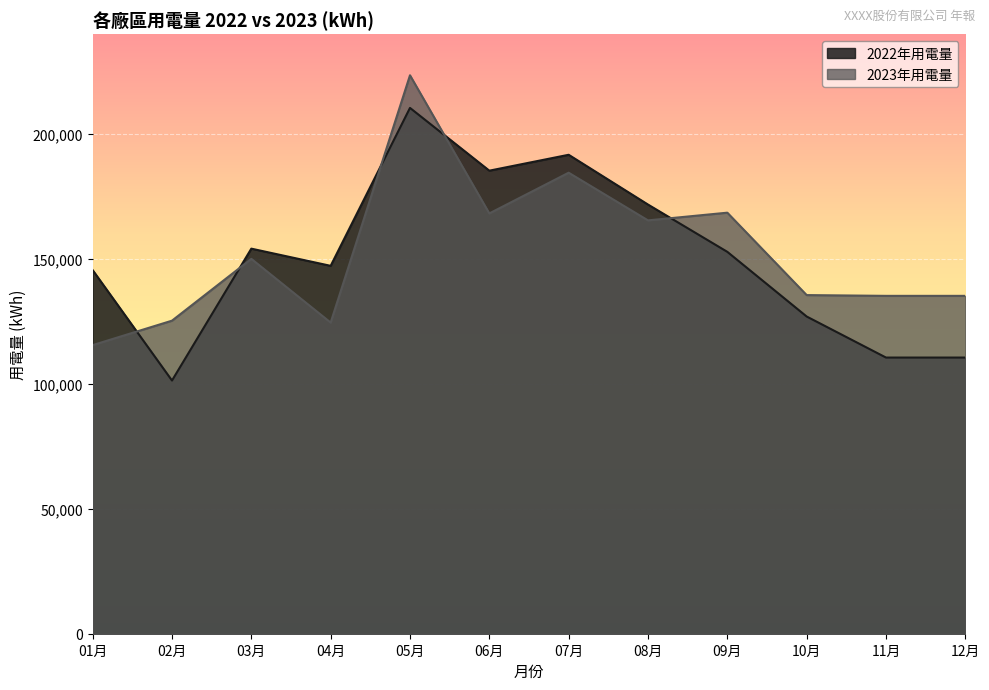

What are all the series names shown in the legend?

2022年用電量, 2023年用電量